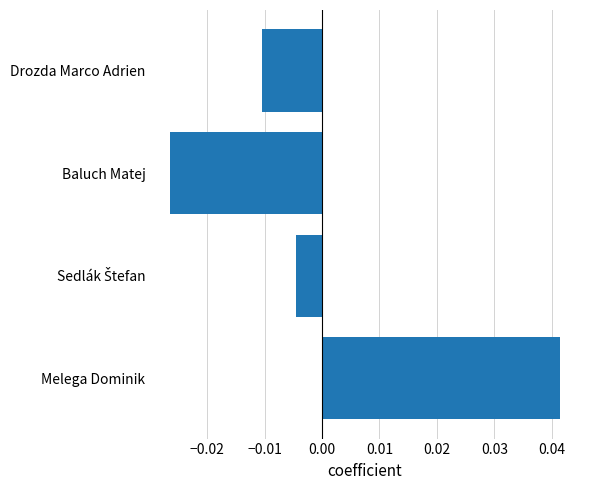

The chart shows a value of 0.1 at Melega Dominik. True or false?

False